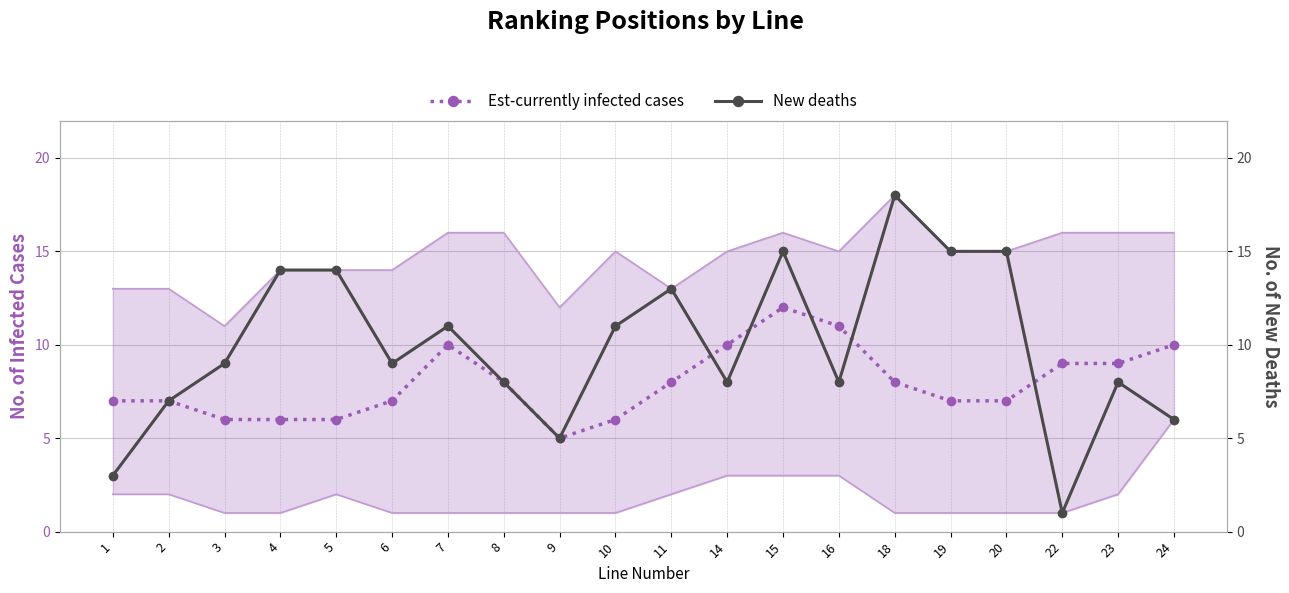

What is the maximum value shown in the chart?

18